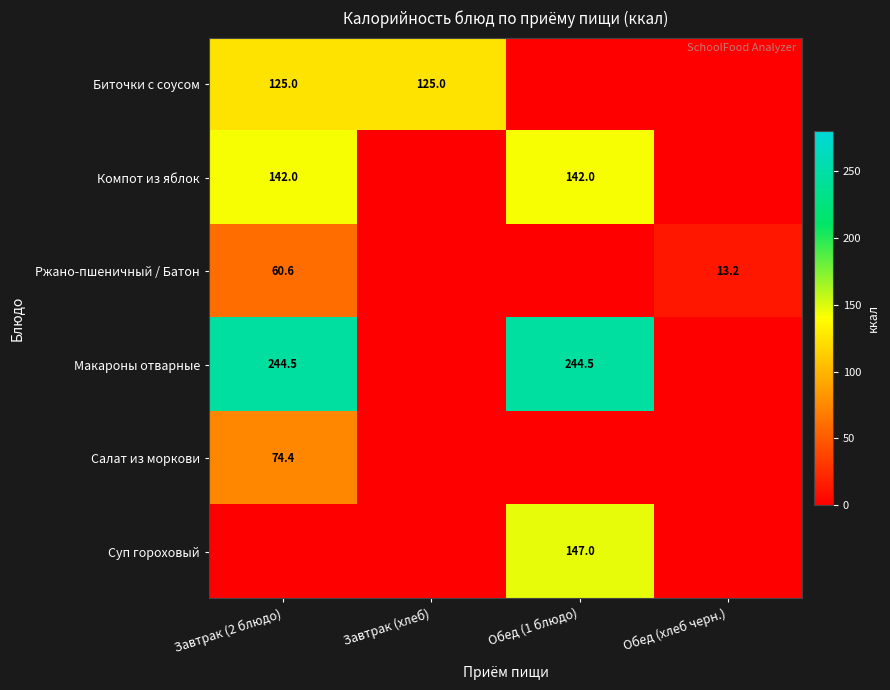

The value of Макароны отварные at Обед (1 блюдо) is 244.5. True or false?

True